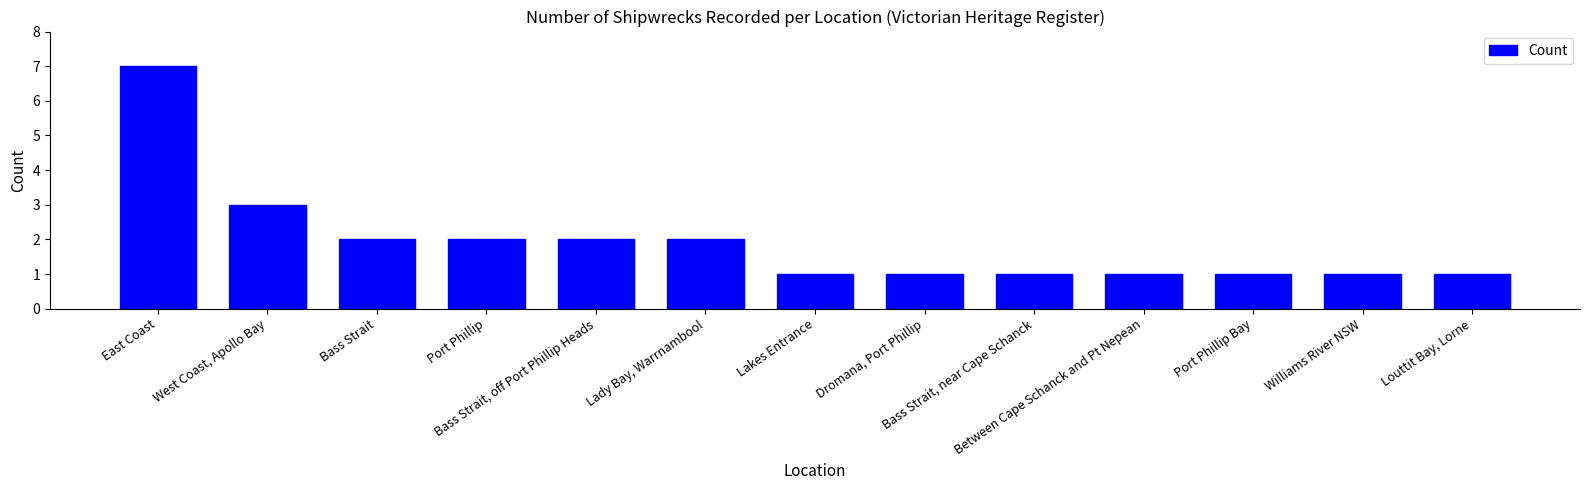

Reading right to left, what are all the values shown in this chart?

1	1	1	1	1	1	1	2	2	2	2	3	7